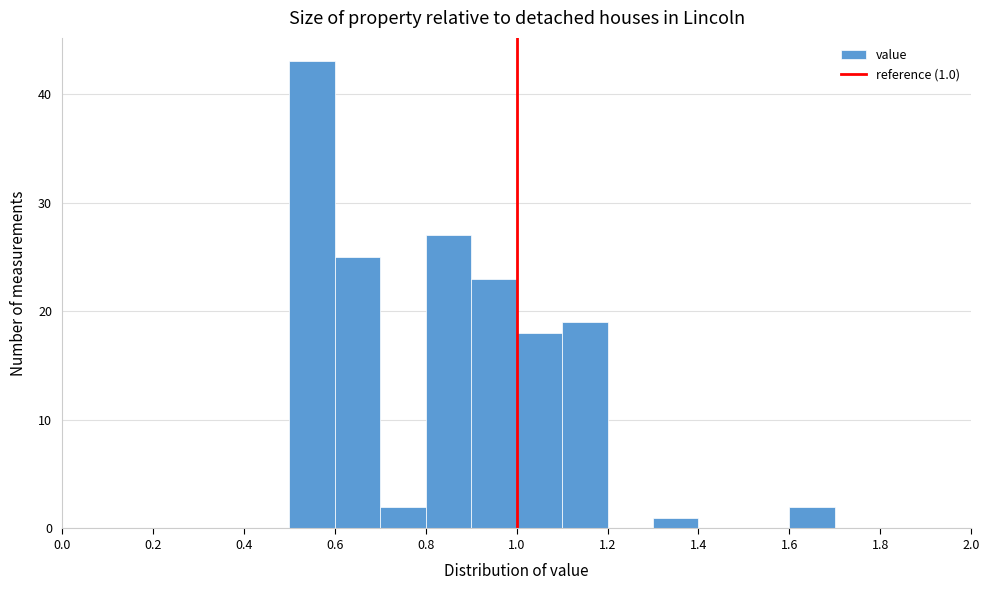

Which range on the x-axis has the tallest bar?

0.5 to 0.6